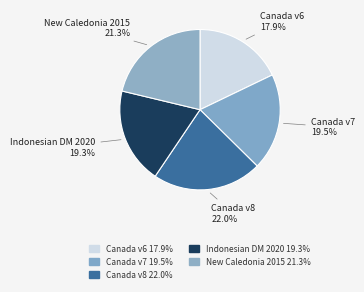

Does any single category account for the majority?

No